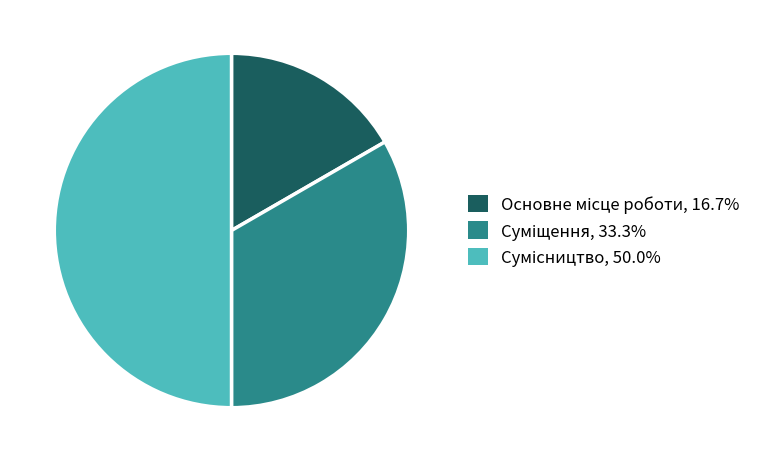

The Основне місце роботи slice represents 17% of the pie. True or false?

True